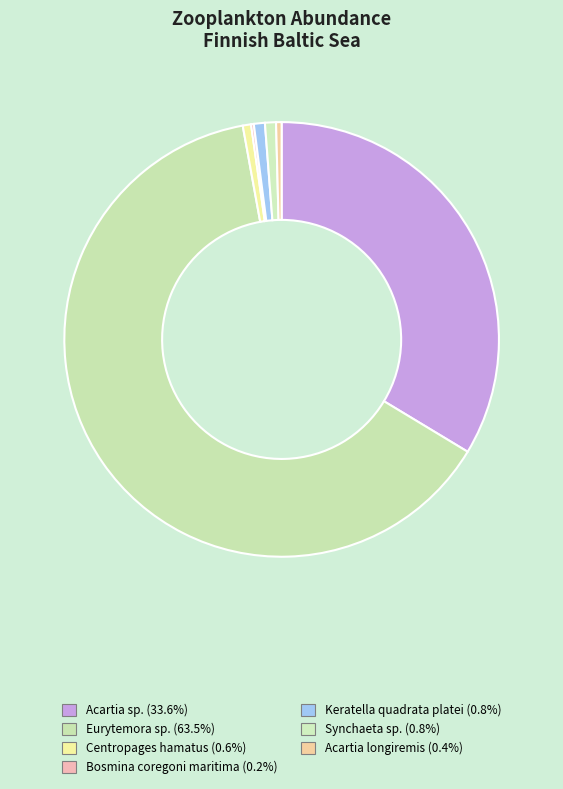

To the nearest percent, what portion does Acartia sp. represent?

34%